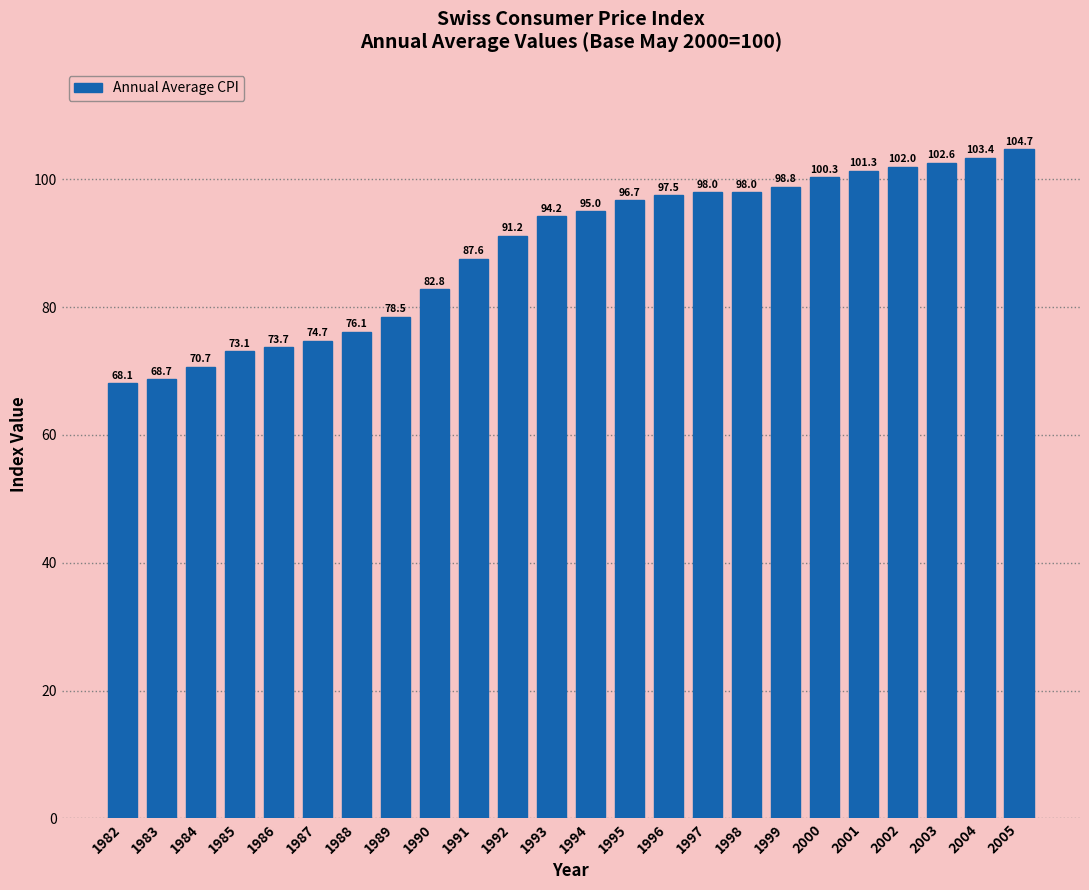

Reading right to left, what are all the values shown in this chart?

2005=104.7	2004=103.4	2003=102.6	2002=102.0	2001=101.3	2000=100.3	1999=98.8	1998=98.0	1997=98.0	1996=97.5	1995=96.7	1994=95.0	1993=94.2	1992=91.2	1991=87.6	1990=82.8	1989=78.5	1988=76.1	1987=74.7	1986=73.7	1985=73.1	1984=70.7	1983=68.7	1982=68.1